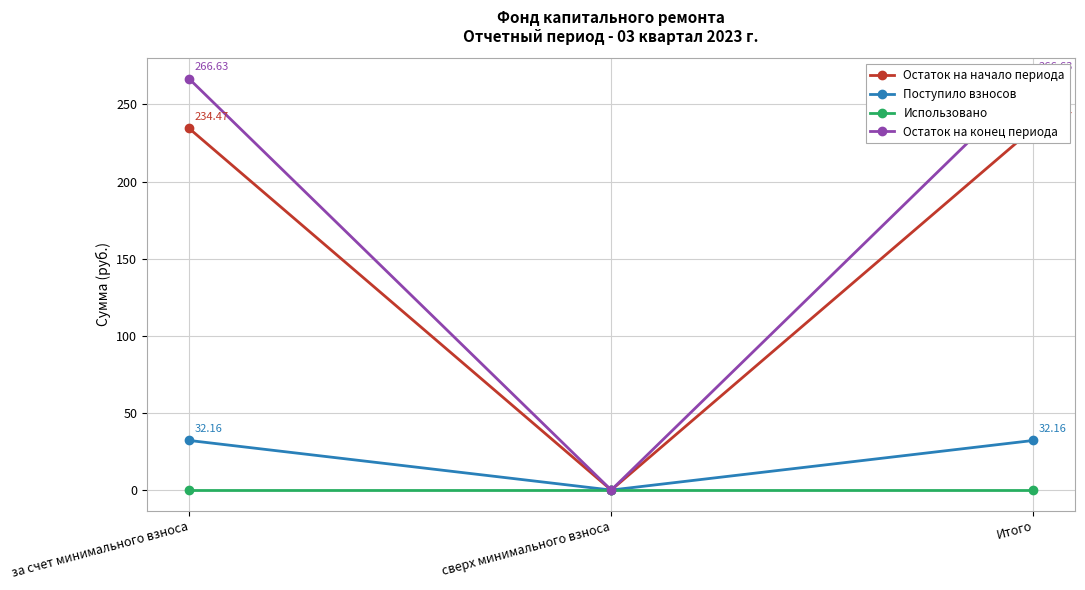

Rank the series by their maximum value, from highest to lowest.

Остаток на конец периода, Остаток на начало периода, Поступило взносов, Использовано